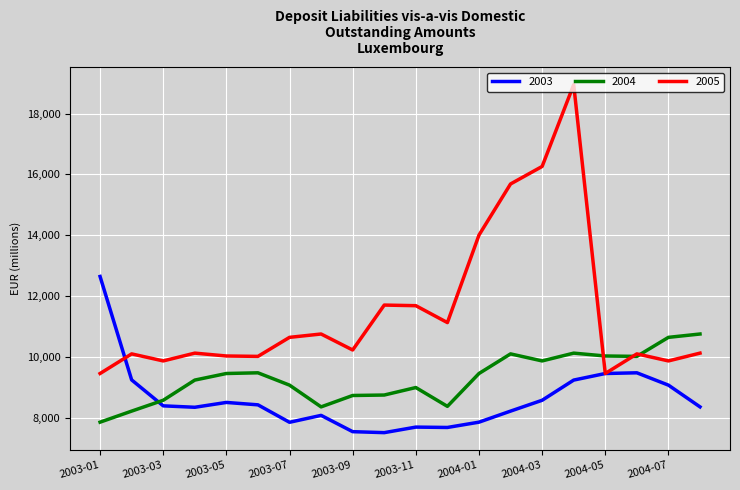

Rank the series by their average value, from highest to lowest.

2005, 2004, 2003